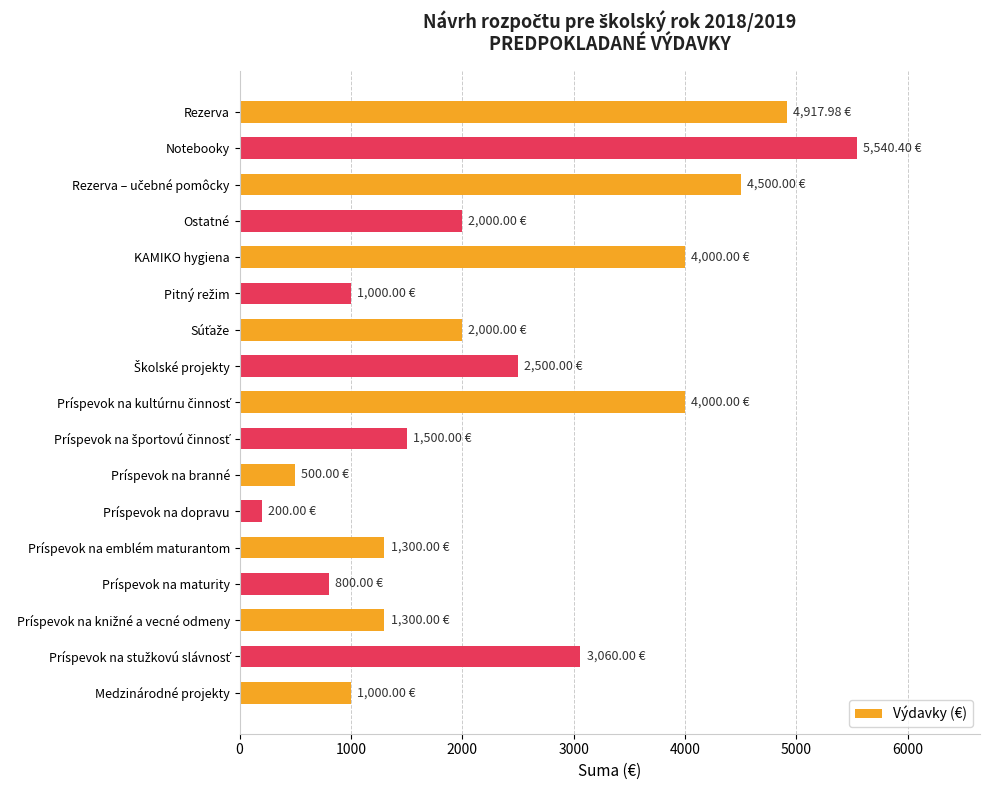

Which has a higher value, Príspevok na maturity or Notebooky?

Notebooky